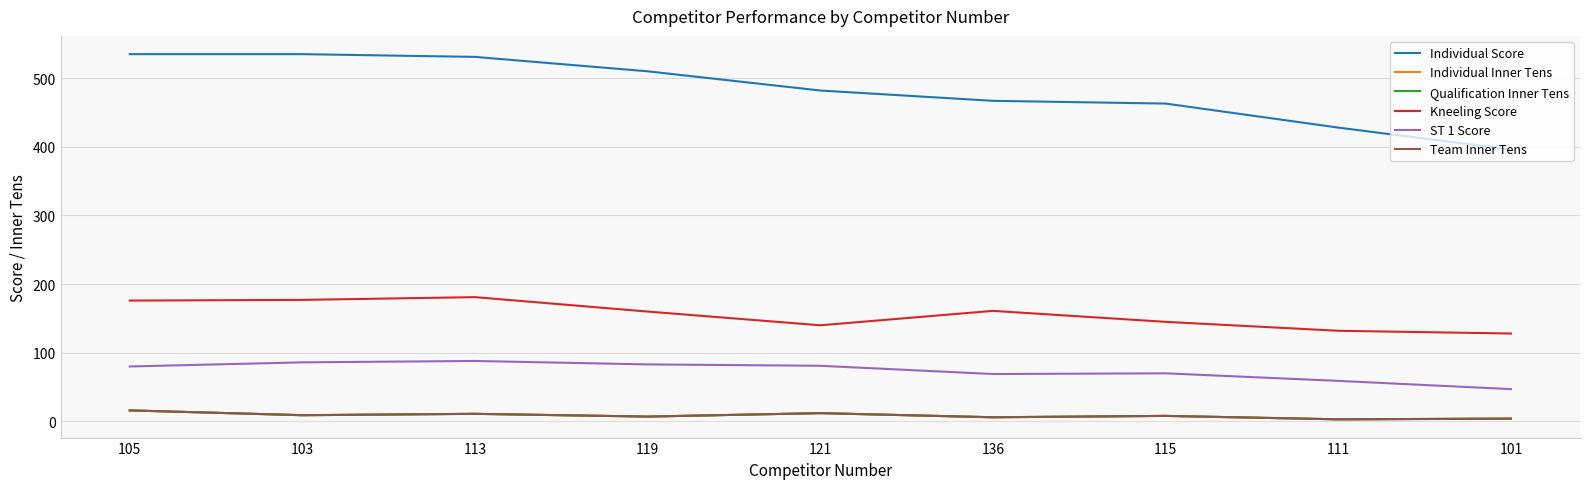

Where does the Team Inner Tens series first go above 8?

105